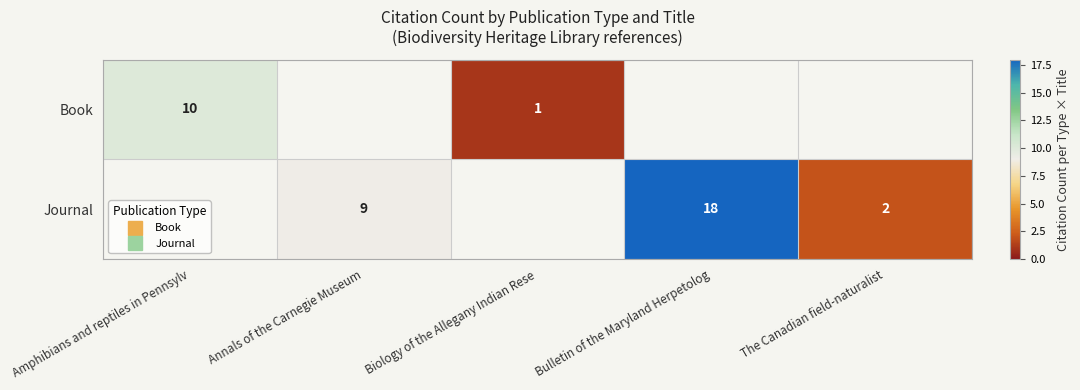

Which label corresponds to the smallest value in the chart?

Biology of the Allegany Indian Rese